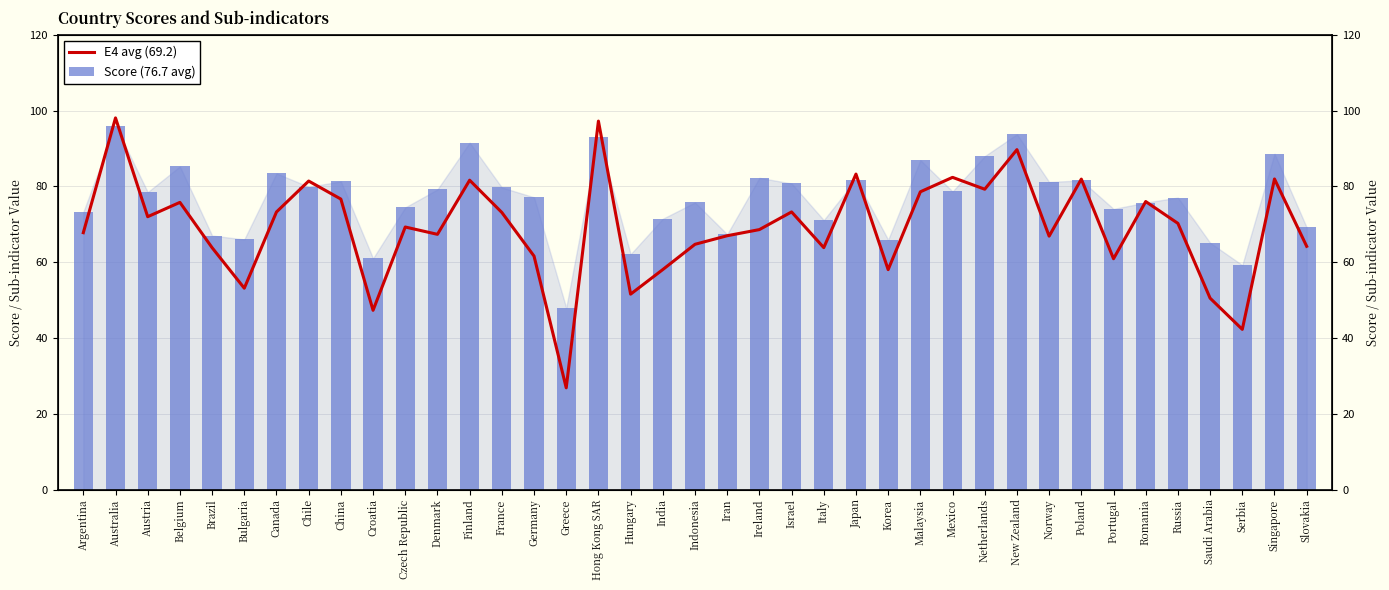

Rank the series by their average value, from highest to lowest.

Score (76.7 avg), E4 avg (69.2)